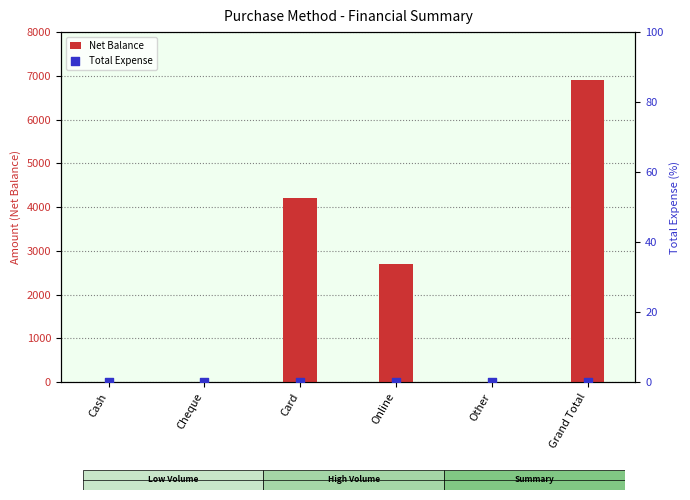

Which series has the largest total across all categories?

Net Balance